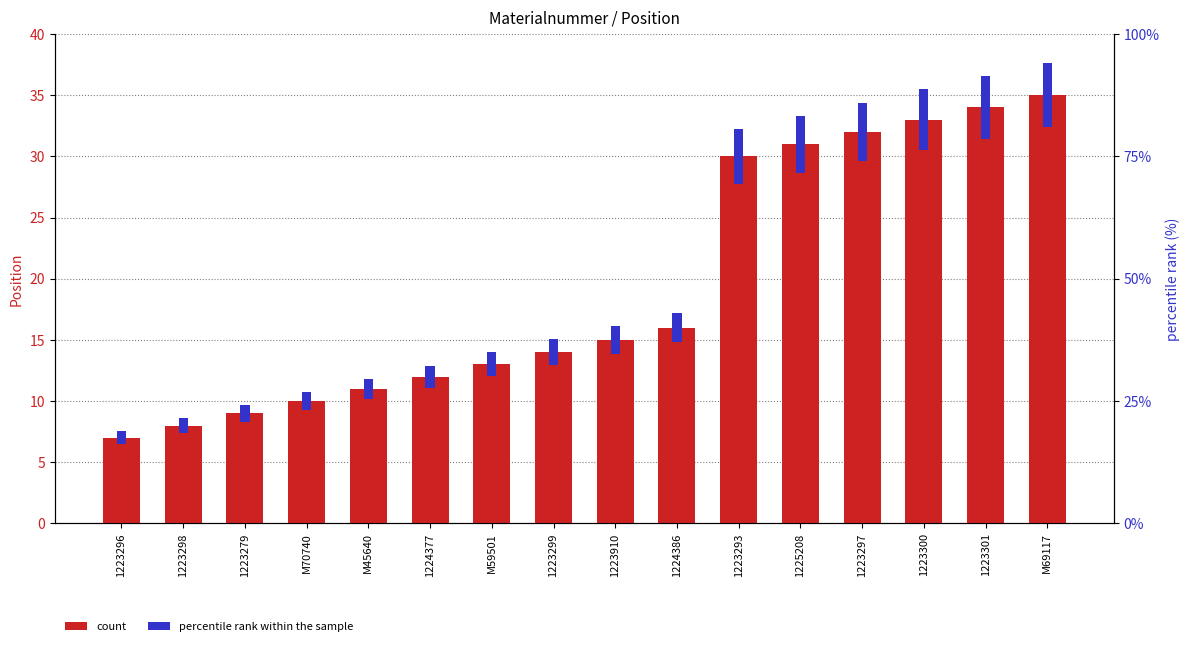

The chart shows a value of 62 at M69117. True or false?

False